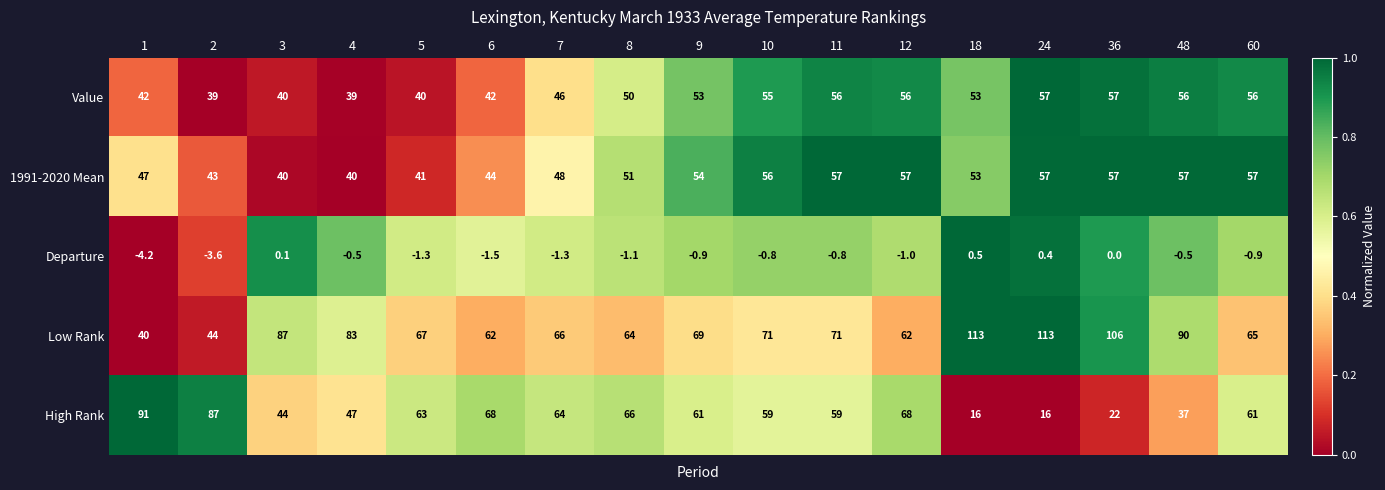

How many series are shown in this chart?

5